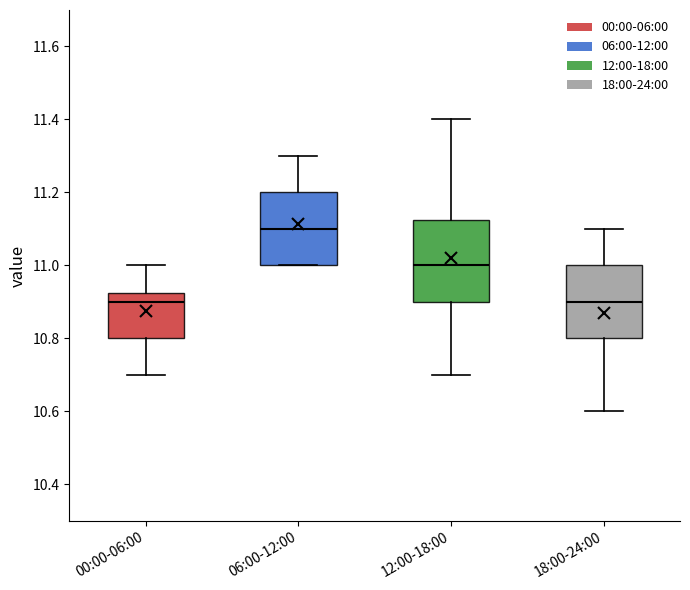

Which box is the tallest, from its lower edge to its upper edge?

12:00-18:00